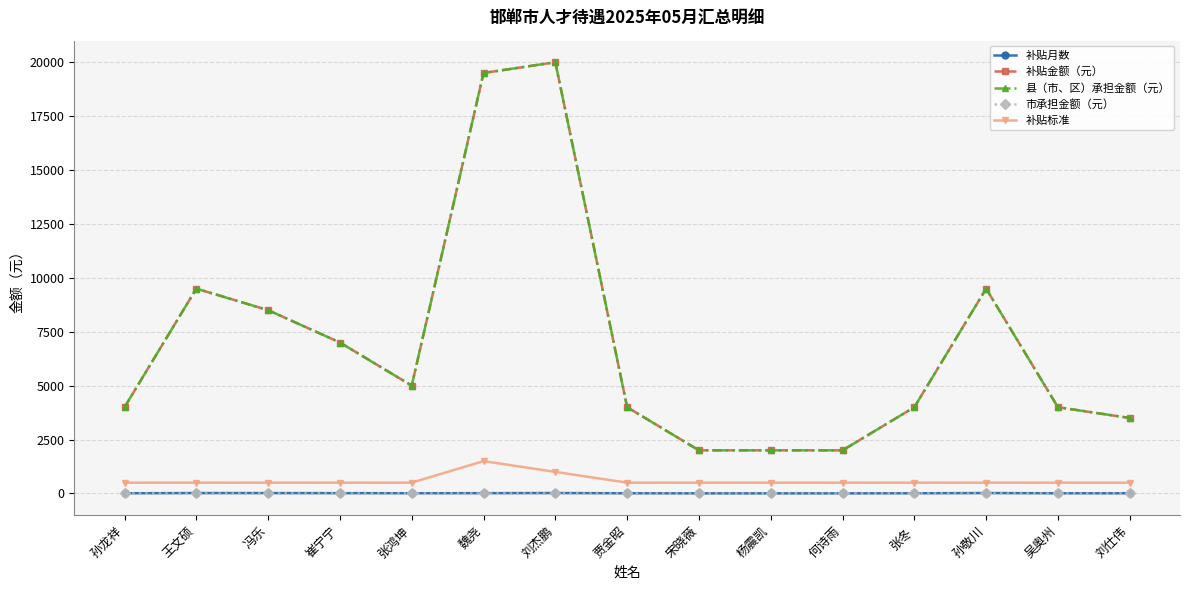

Reading left to right, extract all data points from this chart.

补贴月数: 8	19	17	14	10	13	20	8	4	4	4	8	19	8	7
补贴金额（元）: 4000	9500	8500	7000	5000	19500	20000	4000	2000	2000	2000	4000	9500	4000	3500
县（市、区）承担金额（元）: 4000	9500	8500	7000	5000	19500	20000	4000	2000	2000	2000	4000	9500	4000	3500
市承担金额（元）: 0	0	0	0	0	0	0	0	0	0	0	0	0	0	0
补贴标准: 500	500	500	500	500	1500	1000	500	500	500	500	500	500	500	500